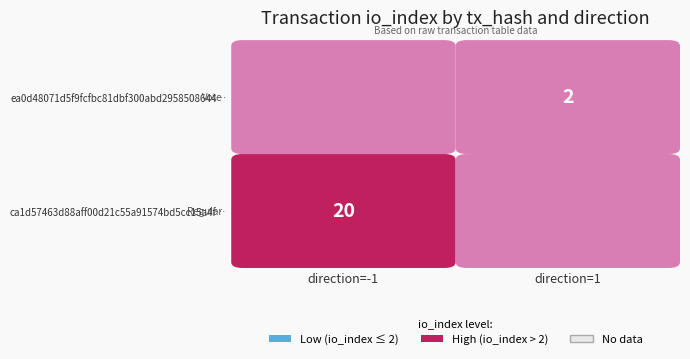

How many data points in ea0d48071d5f9fcfbc81dbf300abd2958508644 are less than 2?

1